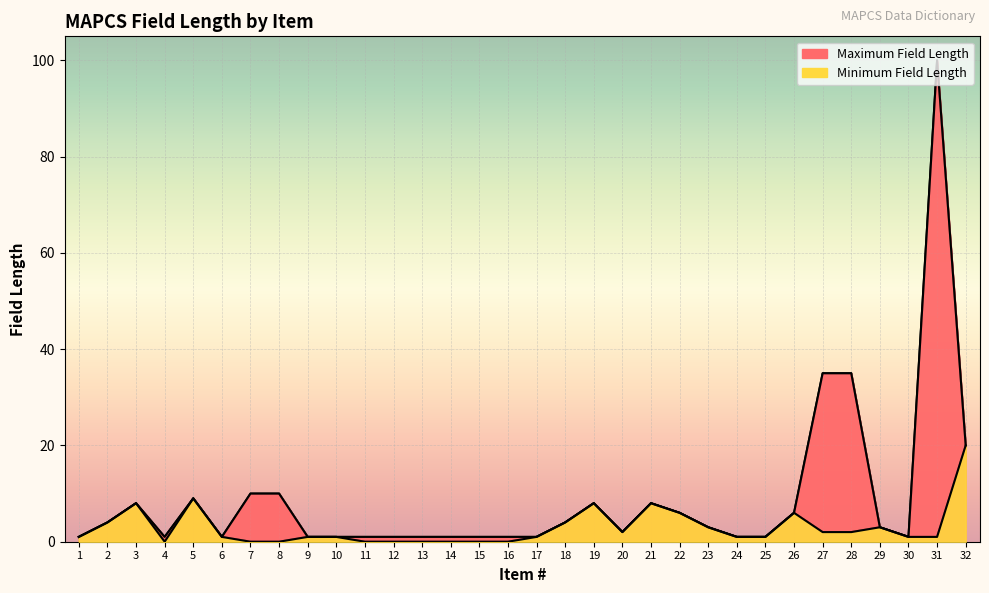

At 13, list the series in order from smallest to largest.

Minimum Field Length, Maximum Field Length